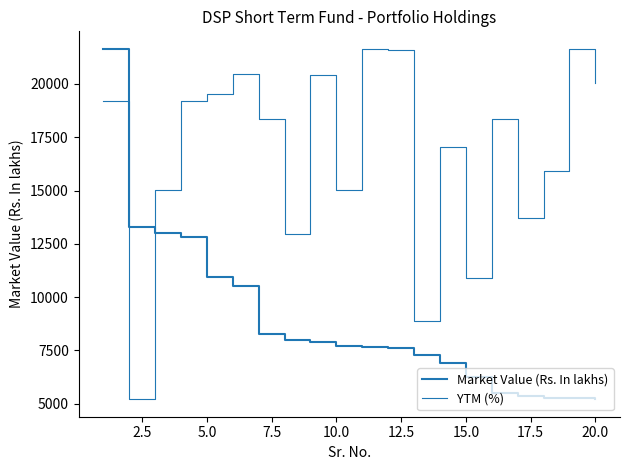

Is this an area chart (filled region under the line)?

No